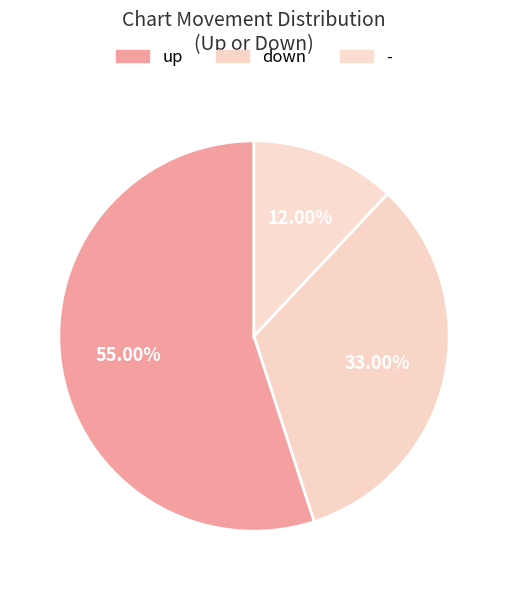

Count the number of slices in the pie.

3